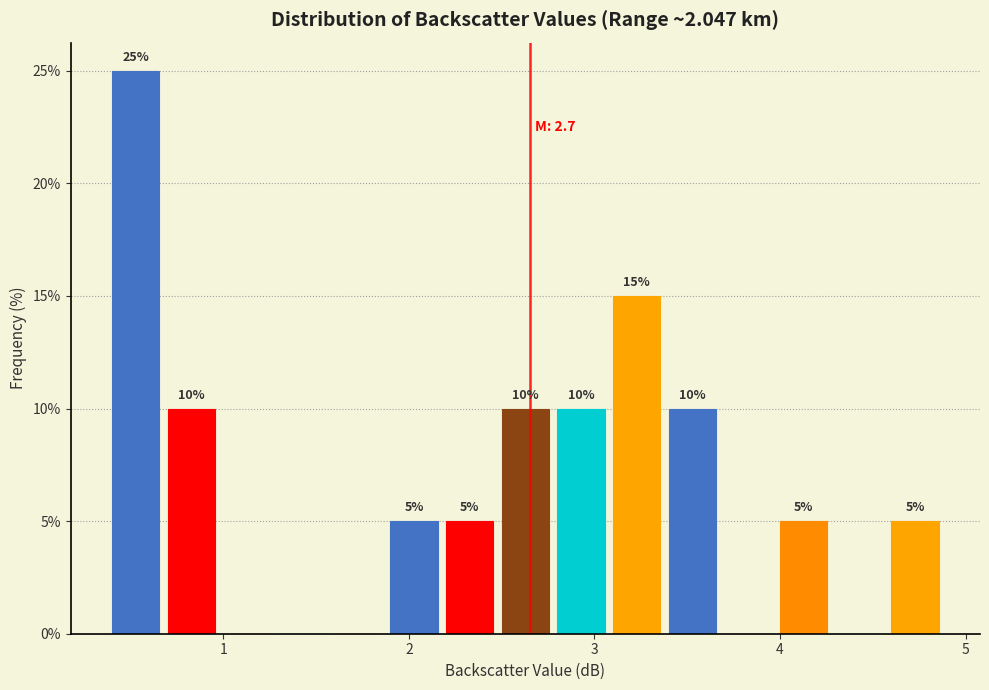

Around what value on the x-axis is the tallest bar? Give the approximate position of its centre, as read against the axis.

0.5